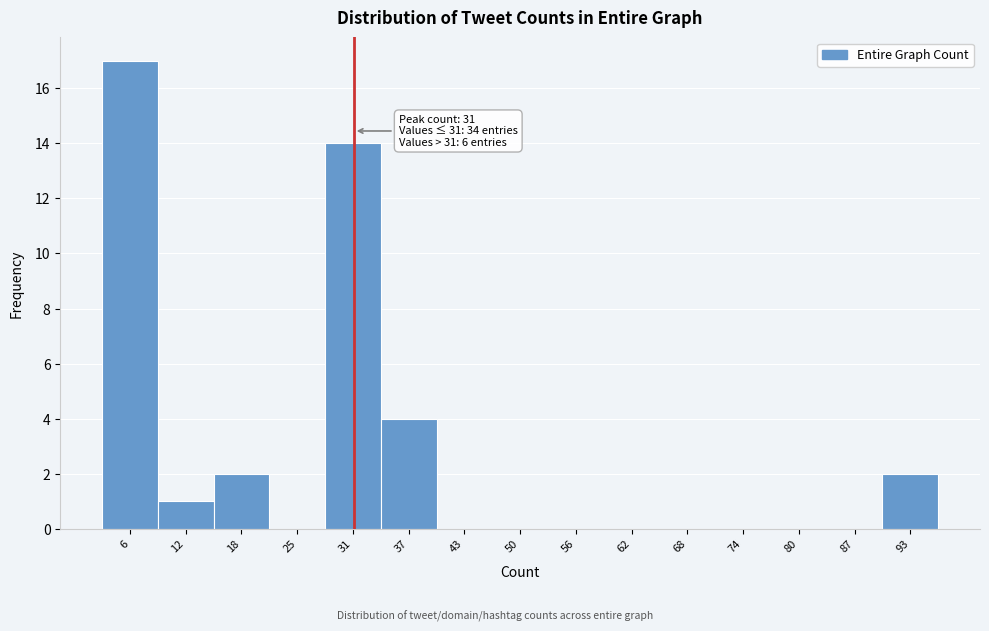

Which range on the x-axis has the tallest bar?

3.0 to 9.2